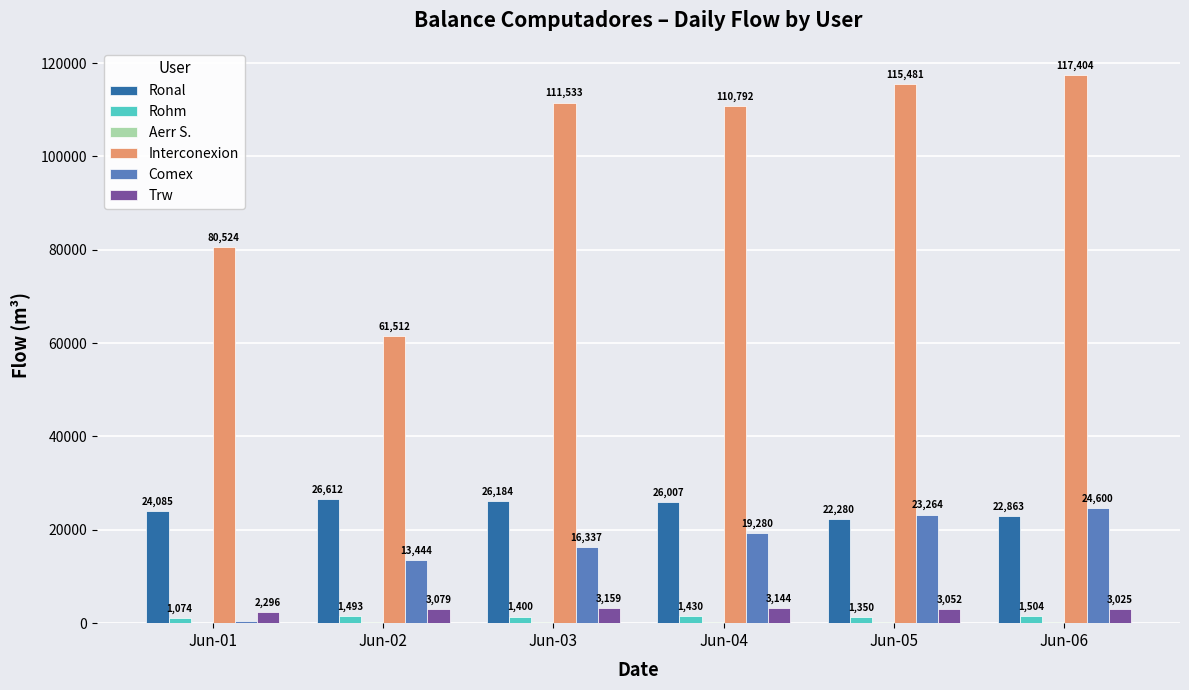

At which label is Ronal closest to 24446?

Jun-01